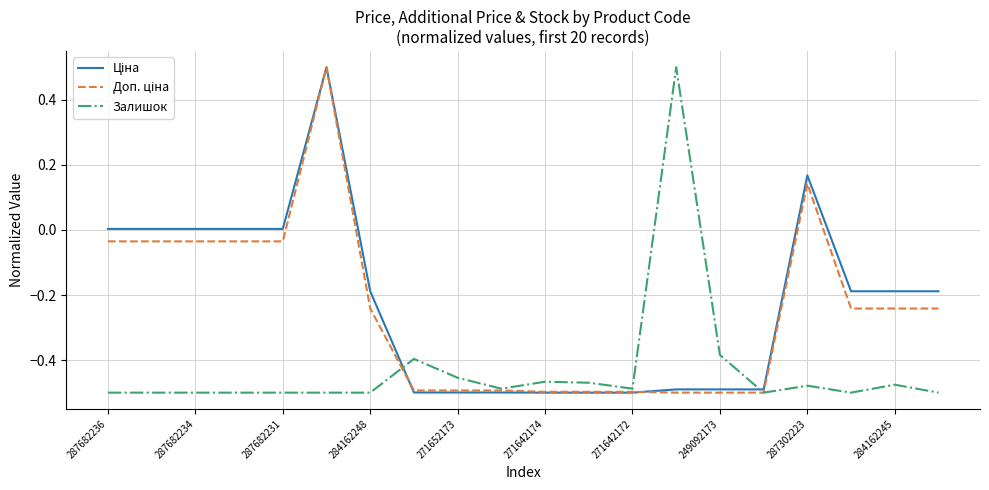

What is the maximum value shown in the chart?

0.5